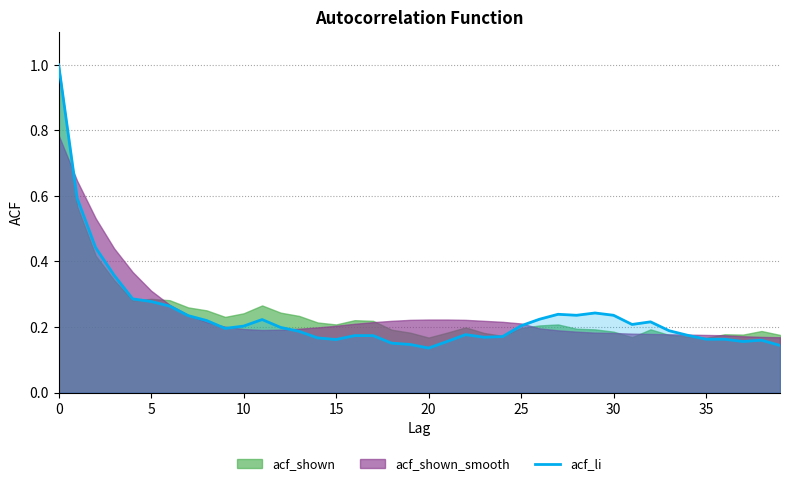

At which category does the data reach its first local valley?

9